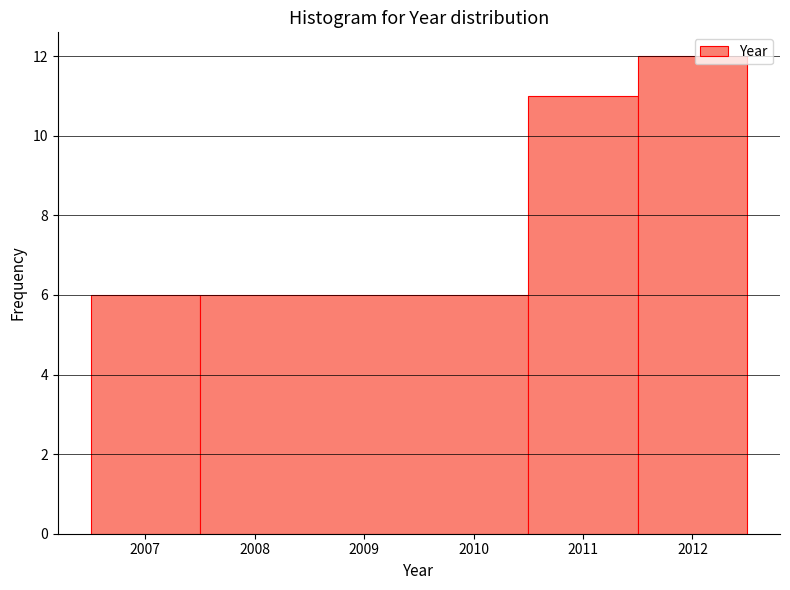

What is the height of the bar covering 2006.5 to 2007.5 on the x-axis? The values are not printed on the chart, so give them approximately, as read against the axis.

6